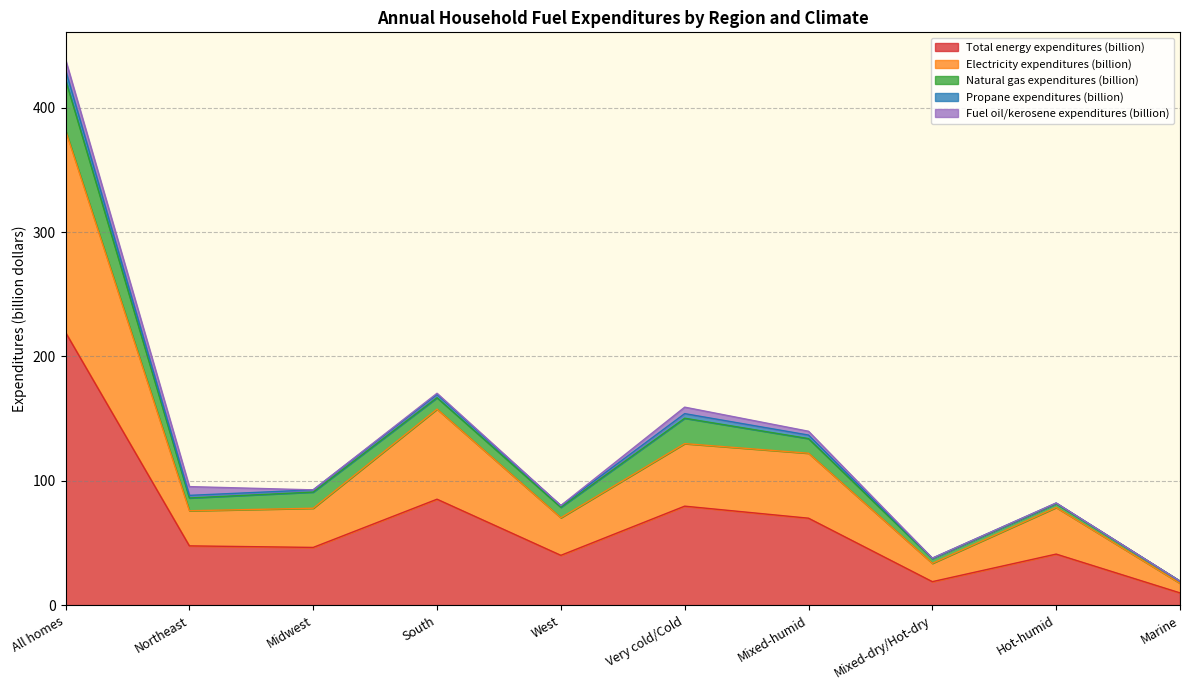

True or false: Natural gas expenditures (billion) and Fuel oil/kerosene expenditures (billion) cross at least once.

False